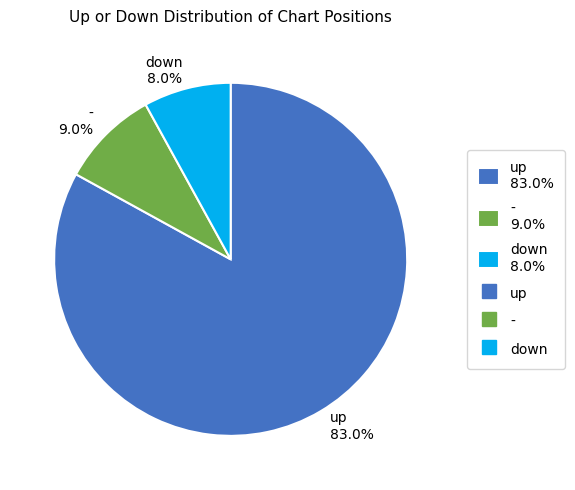

Do down 8.0% and - 9.0% together represent more than half of the pie?

No